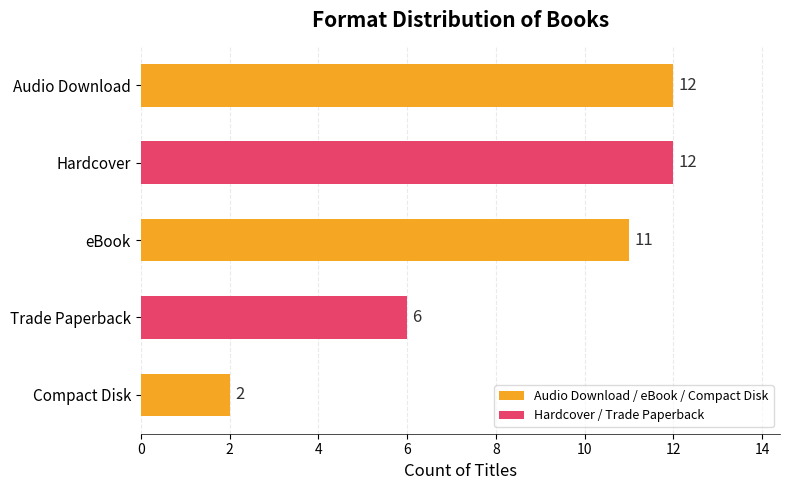

The value at Trade Paperback is 6. True or false?

True